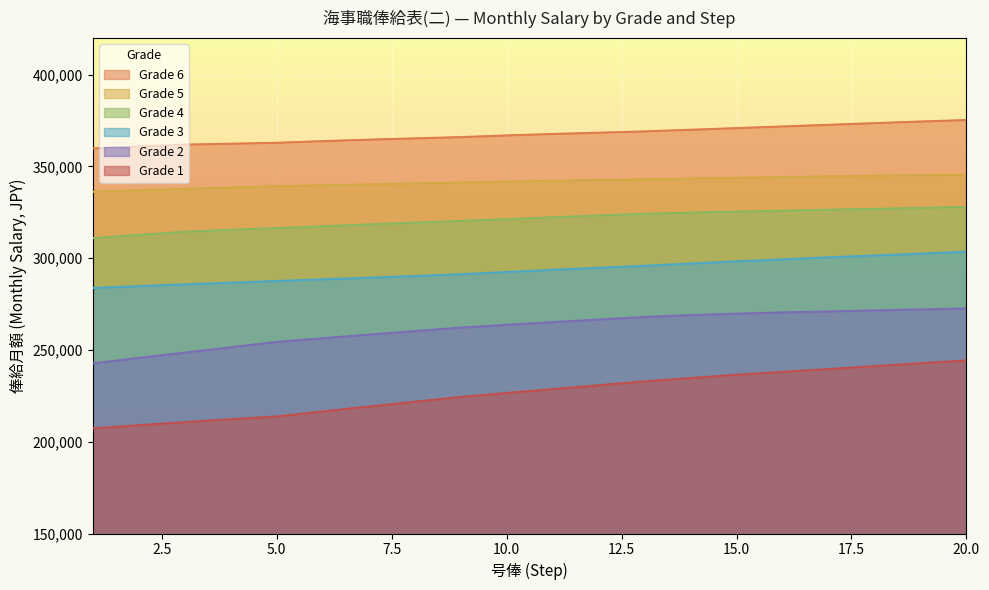

Which category has the highest value across all series?

20